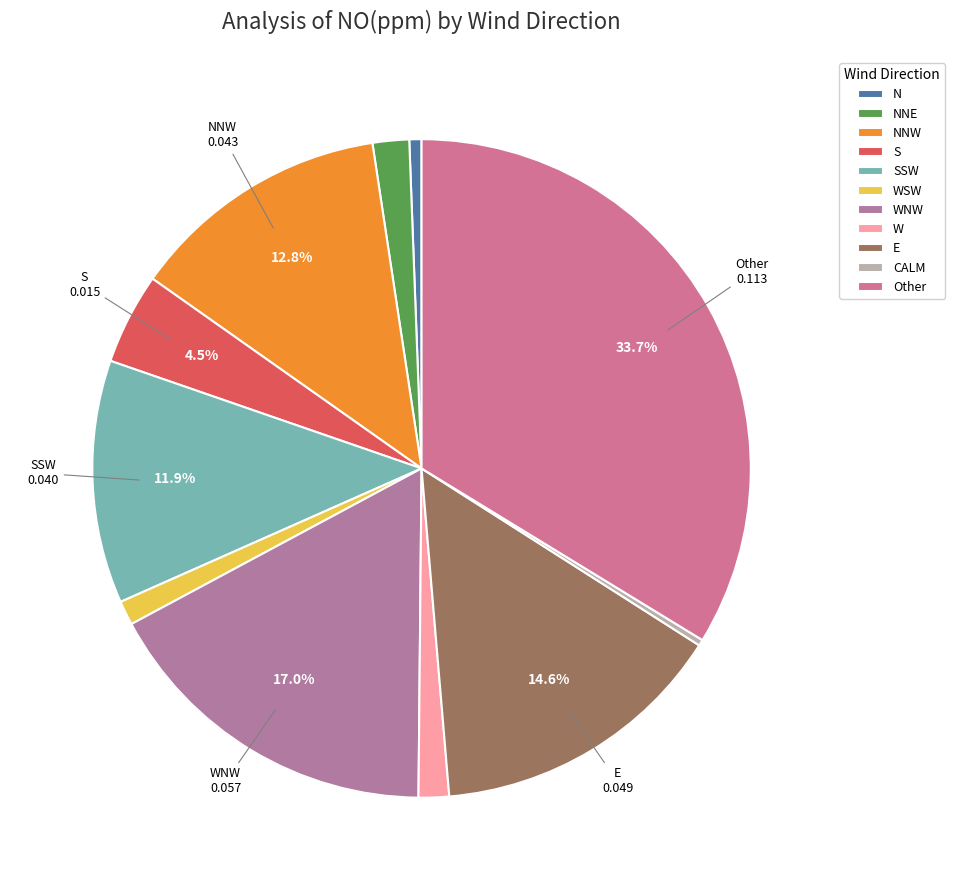

Do Other and NNE together represent more than half of the pie?

No